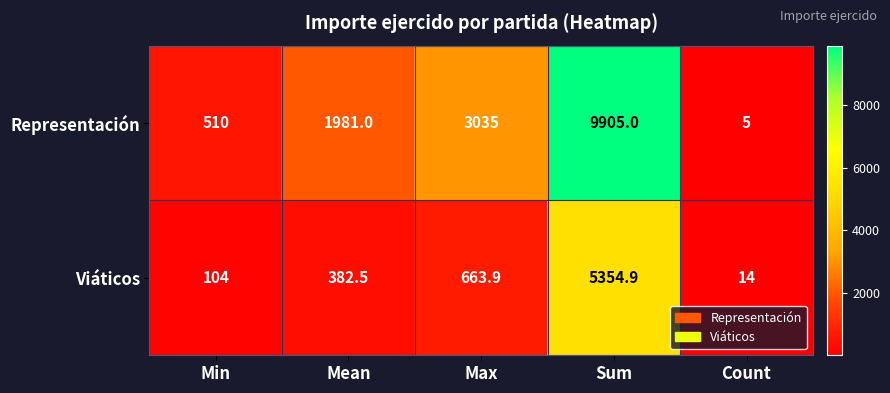

Reading right to left, extract all data points from this chart.

Representación: 5.0	9905.0	3035.0	1981.0	510.0
Viáticos: 14.0	5354.9	663.9	382.5	104.0